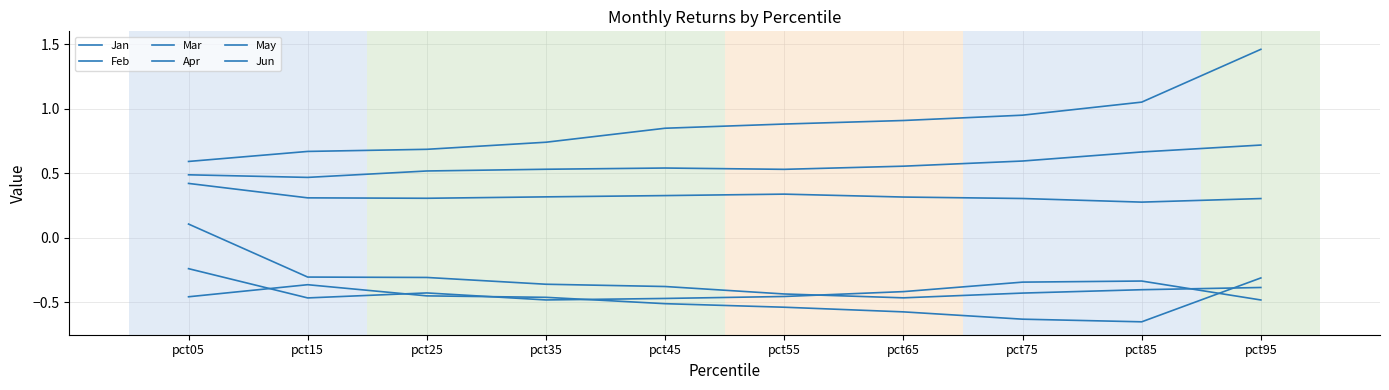

Rank the categories by May value from highest to lowest.

pct95, pct15, pct25, pct05, pct35, pct45, pct55, pct65, pct75, pct85